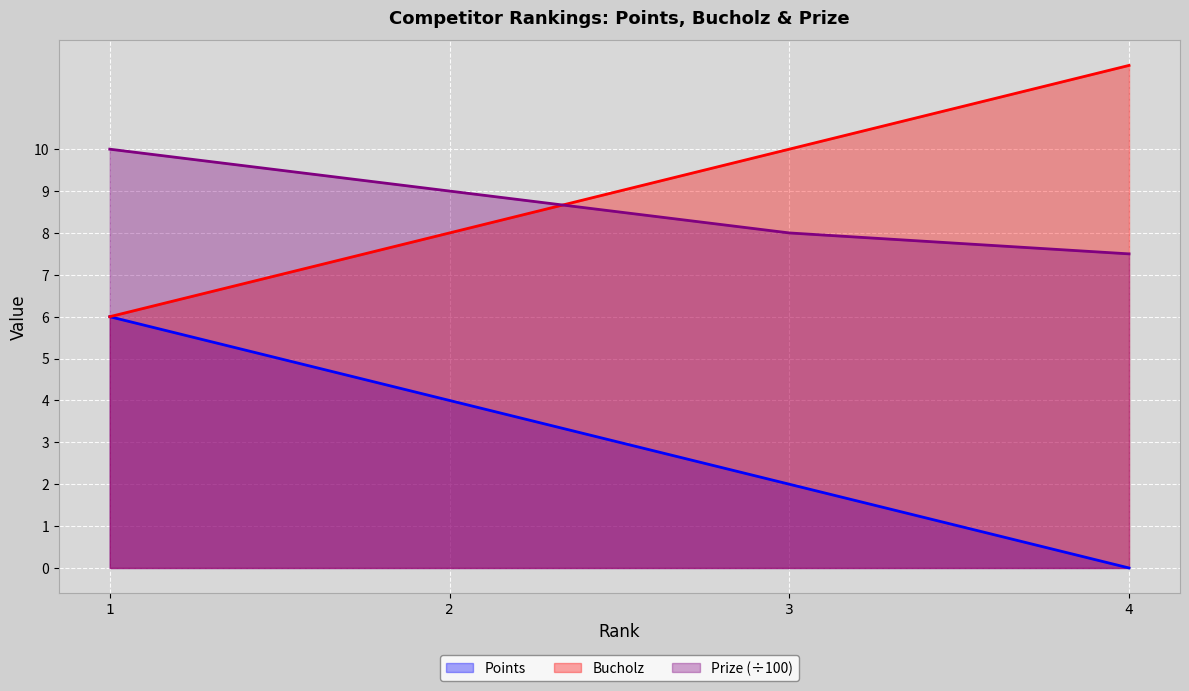

What is the difference between the maximum and minimum values in the Points series?

6.0